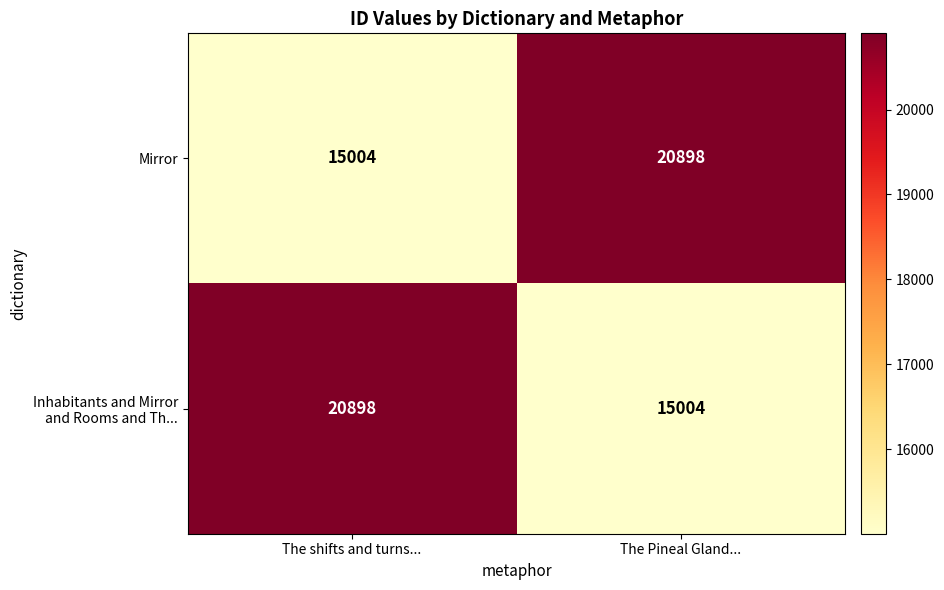

What is the sum of all Mirror values?

35902